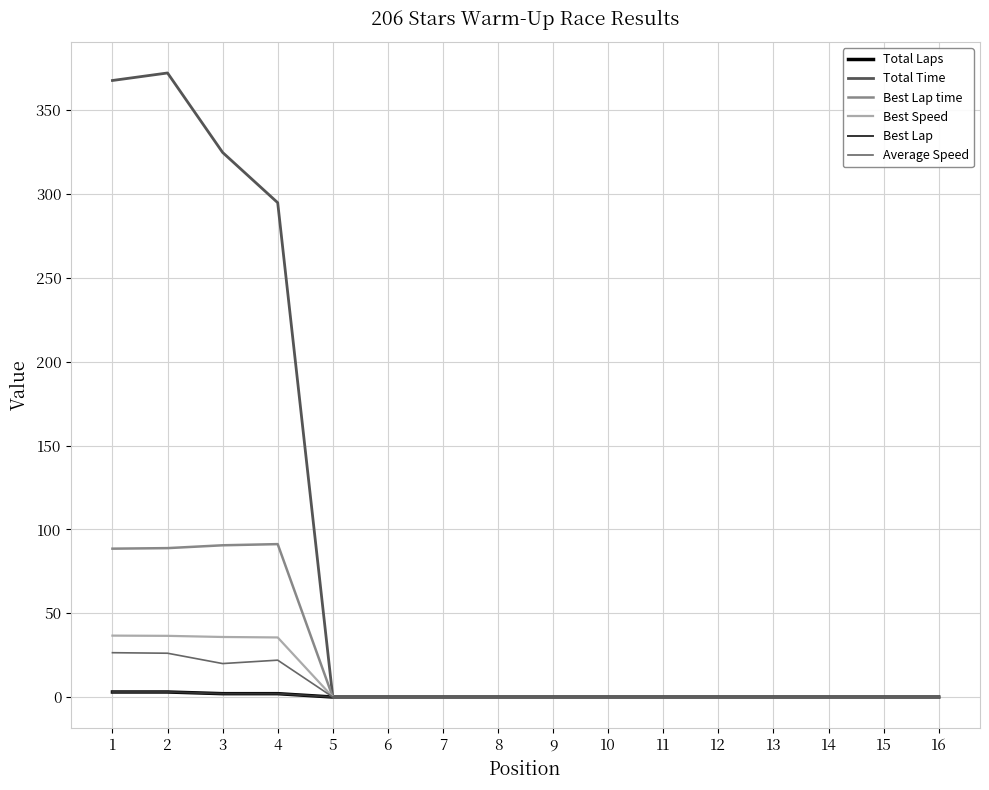

Does the chart display data point markers on the line(s)?

No